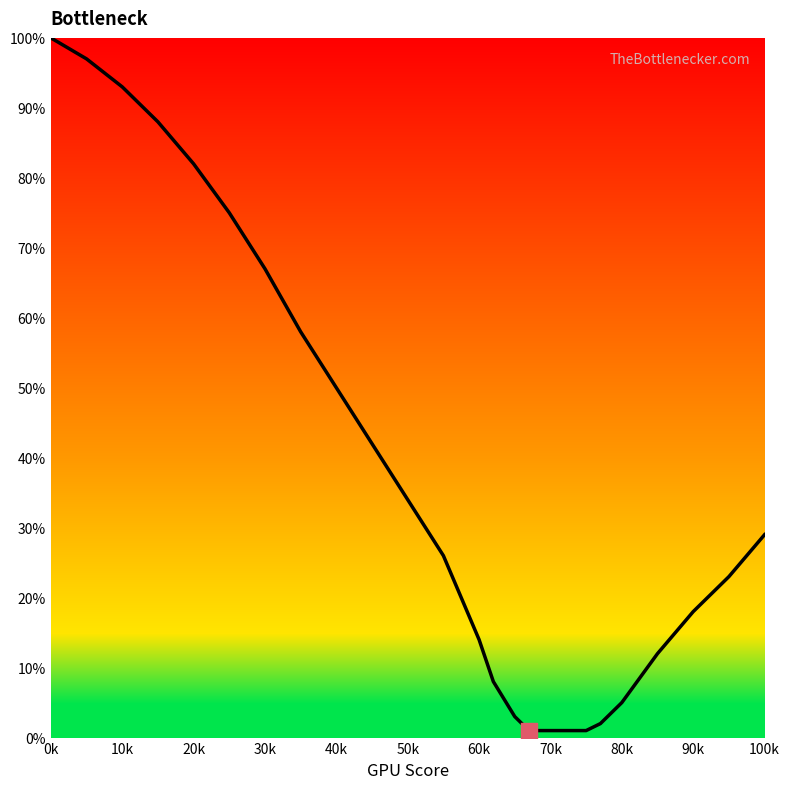

What is the greatest value displayed?

100